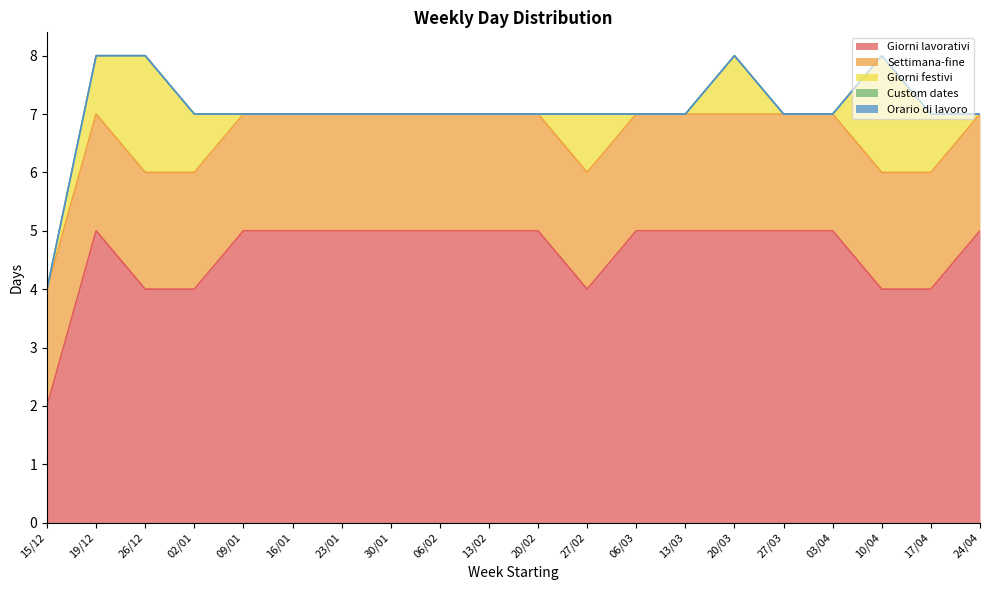

How many series are shown in this chart?

5